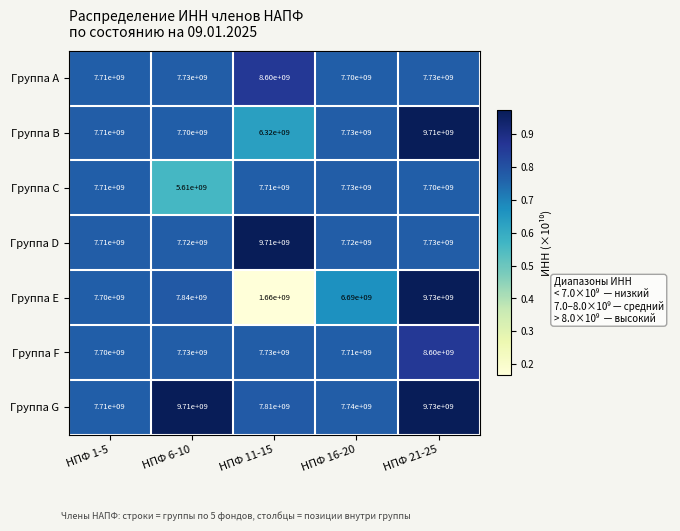

What value does the Группа D series have at НПФ 6-10, to the nearest 10?

7720000000